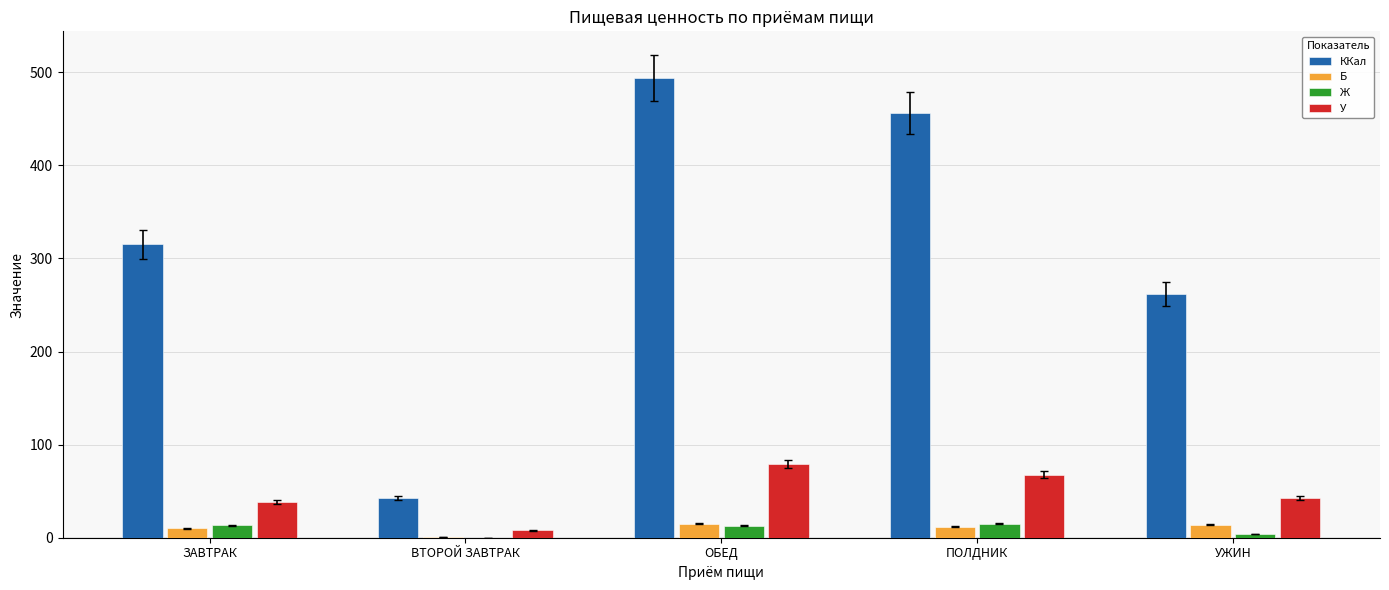

At which label is У closest to 43?

УЖИН